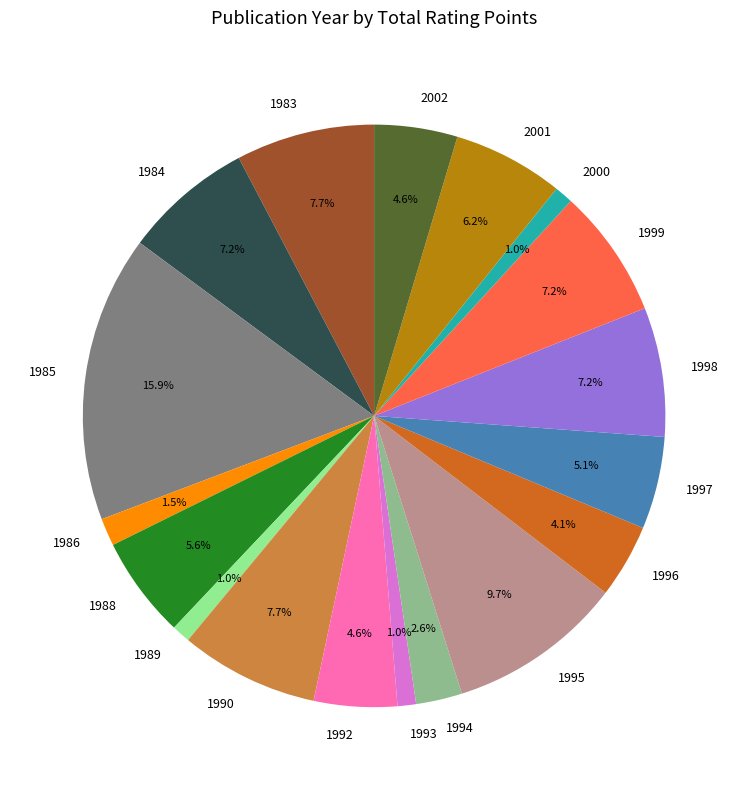

Which category has the biggest portion of the pie?

1985